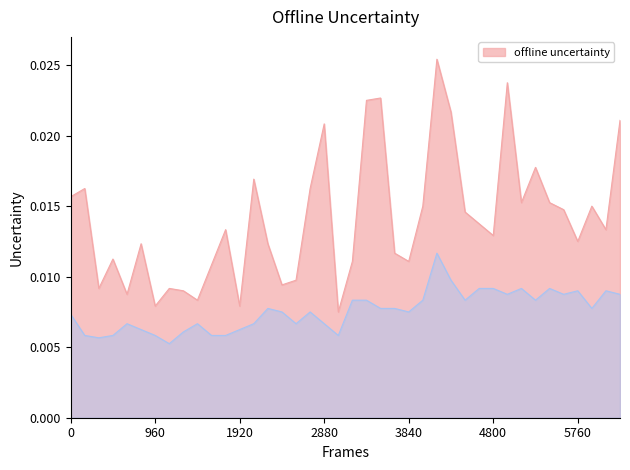

In P1, how many points are lower than both neighbors (excluding endpoints)?

12